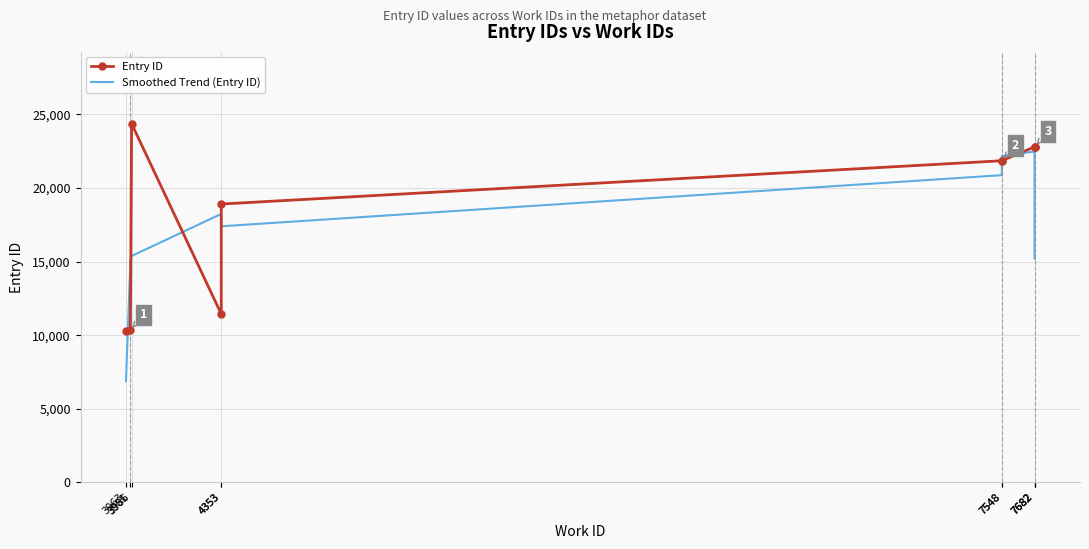

Is this an area chart (filled region under the line)?

No